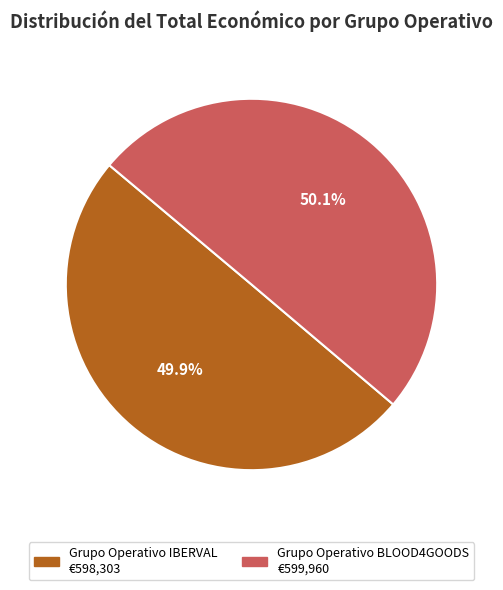

Approximately how many times larger is the value at Grupo Operativo BLOOD4GOODS compared to Grupo Operativo IBERVAL?

1.0